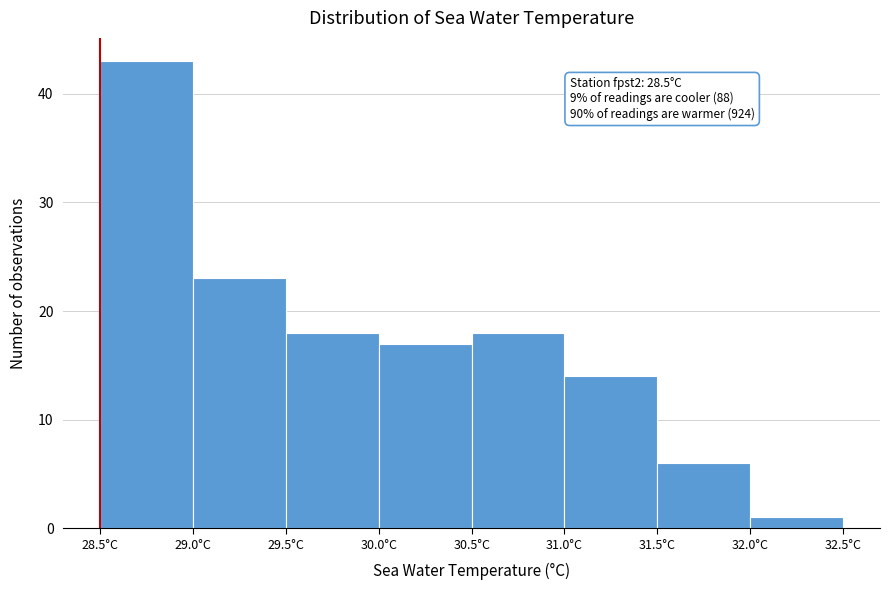

Over which range of the x-axis is the bar tallest?

28.5 to 29.0